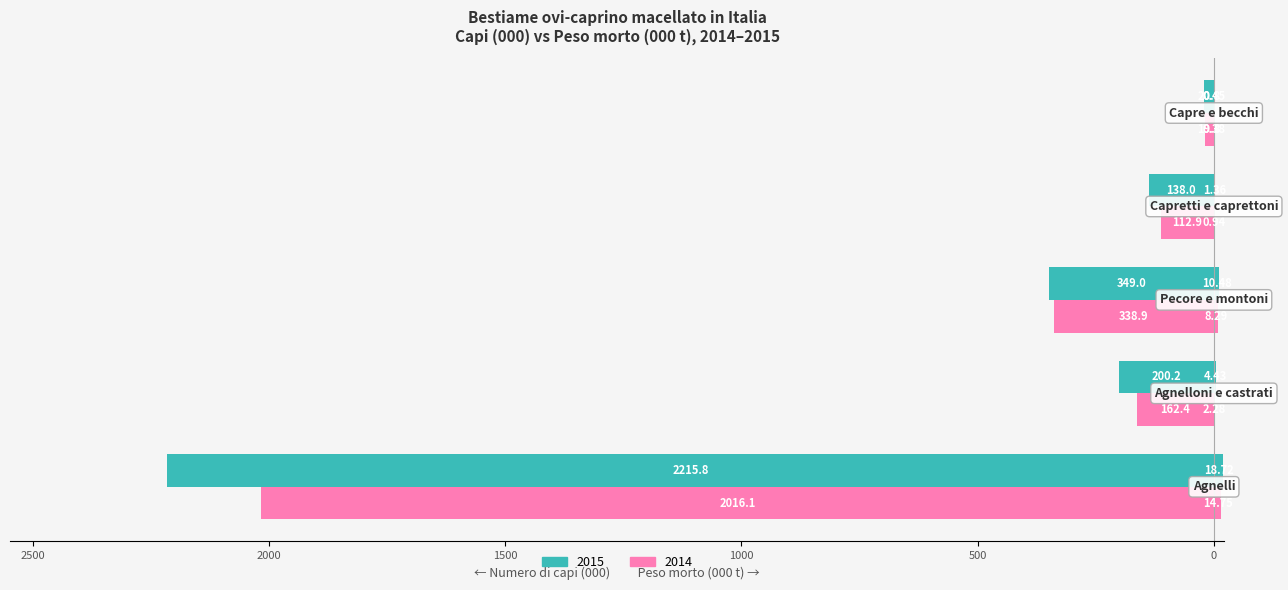

What is the value of the Numero capi 2014 (000) bar at the 2nd from the left?

-162.4